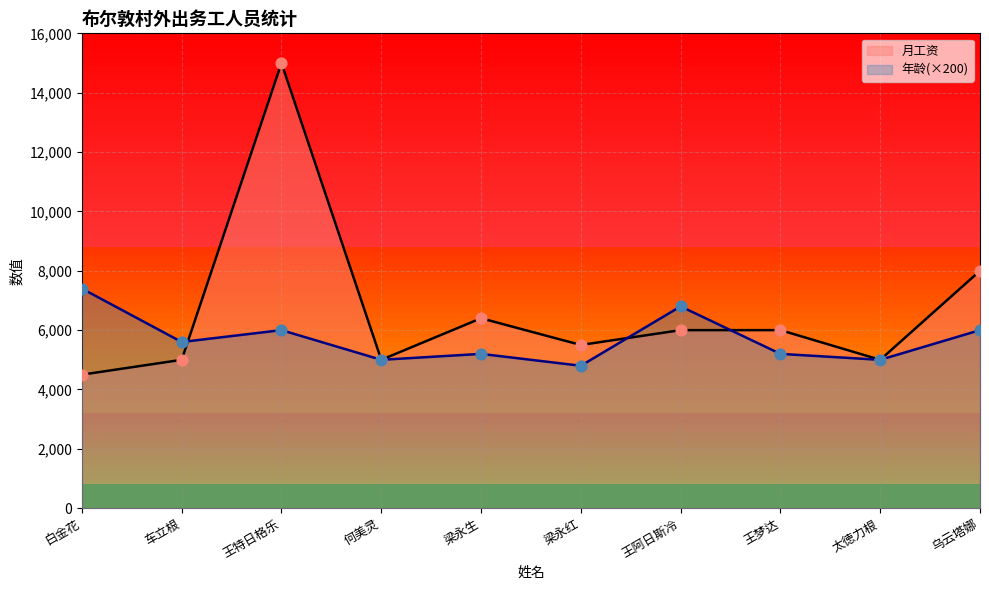

What are all the series names shown in the legend?

月工资, 年龄(×200)